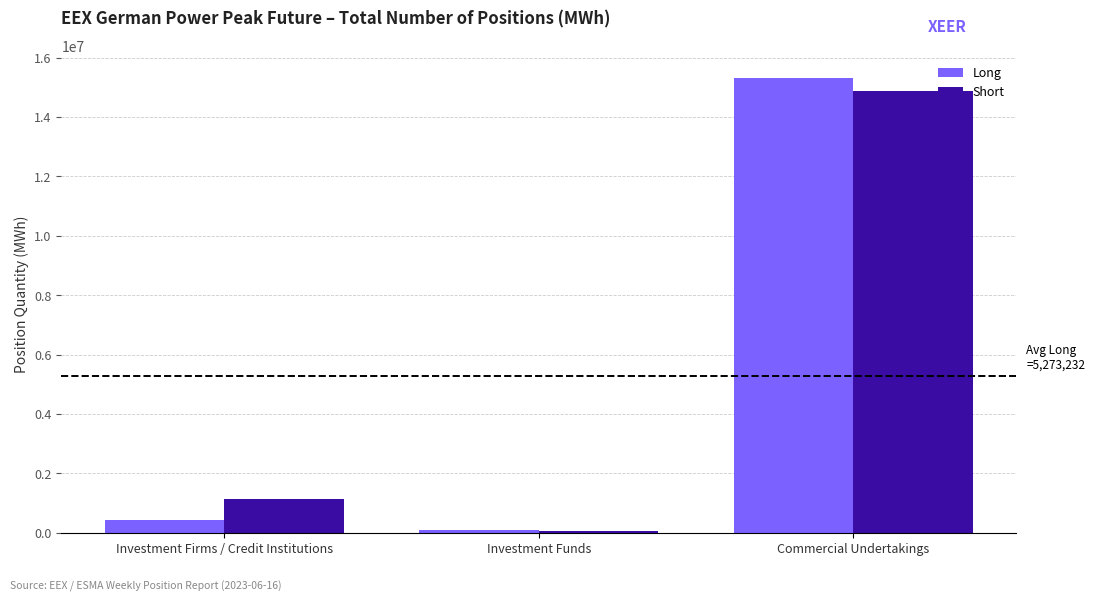

What is the difference between the Short values at Investment Funds and Commercial Undertakings?

14816295